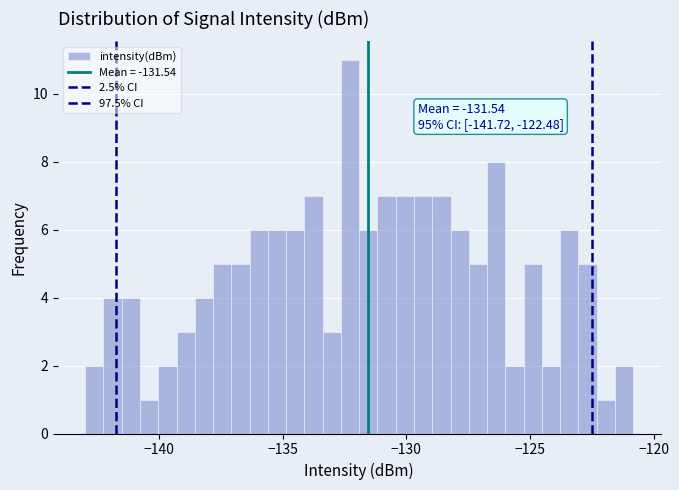

Read against the x-axis, roughly where is the centre of the tallest bar?

-132.5